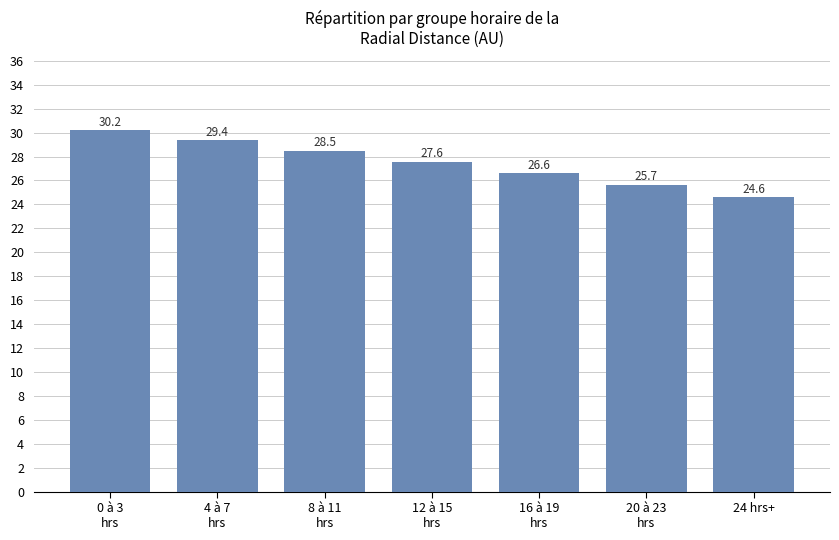

List the labels in order of value, smallest first.

24 hrs+, 20 à 23
hrs, 16 à 19
hrs, 12 à 15
hrs, 8 à 11
hrs, 4 à 7
hrs, 0 à 3
hrs